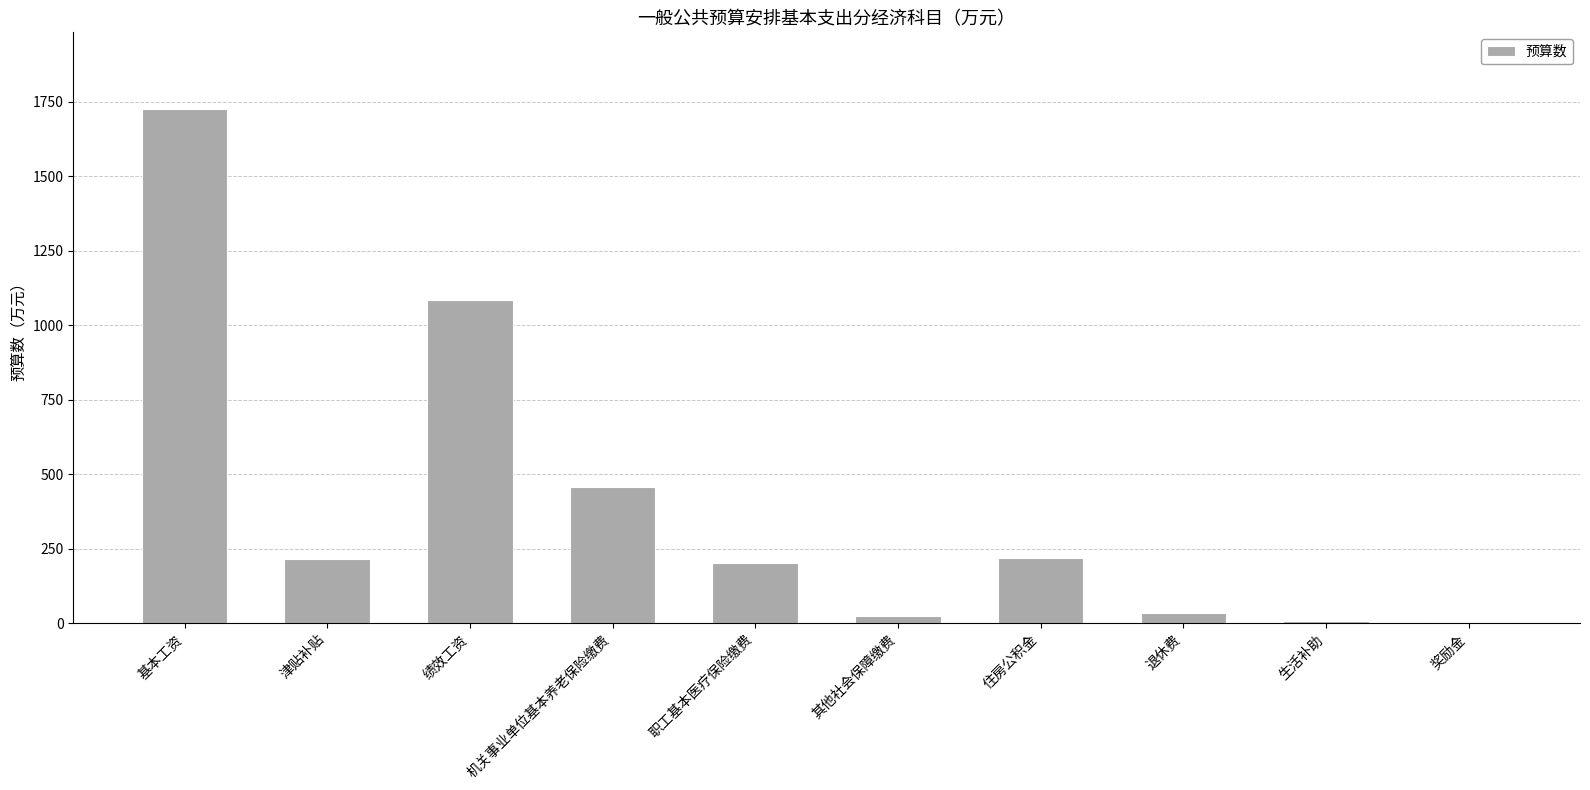

Does the chart contain stacked bars?

No